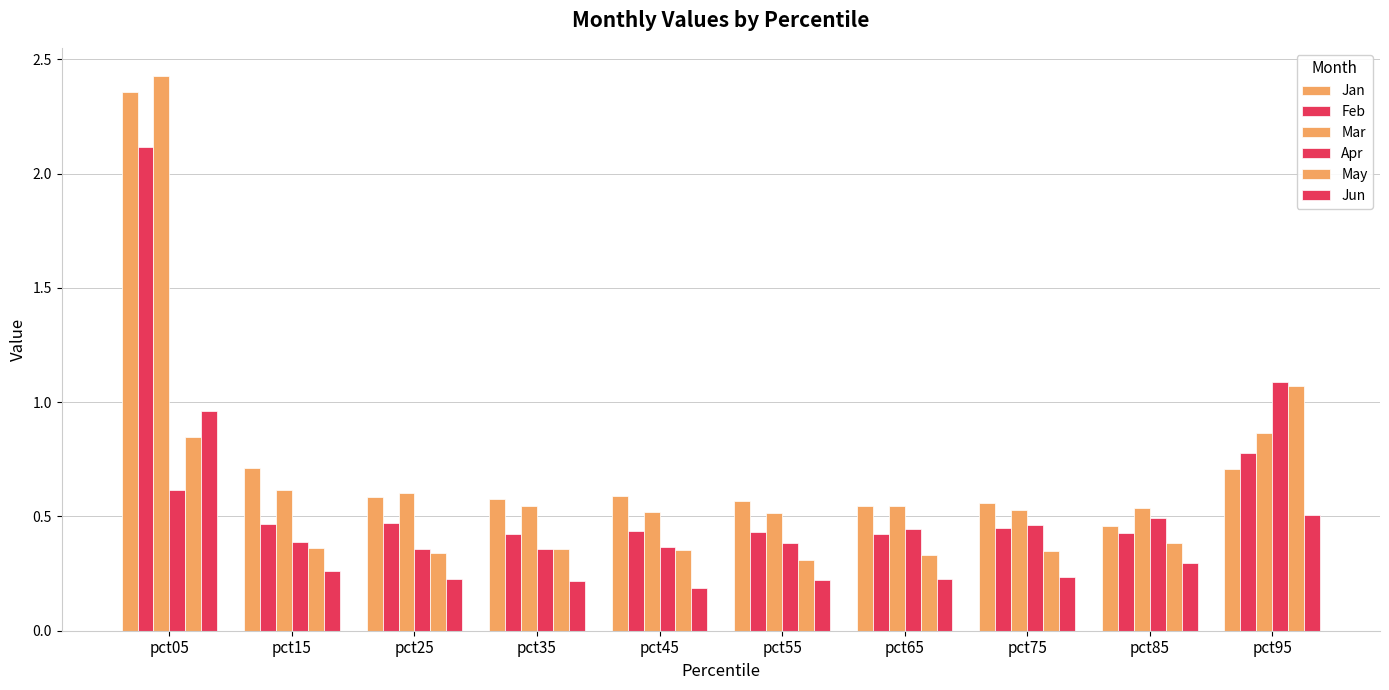

What is the value of the May bar at the 5th from the left?

0.4